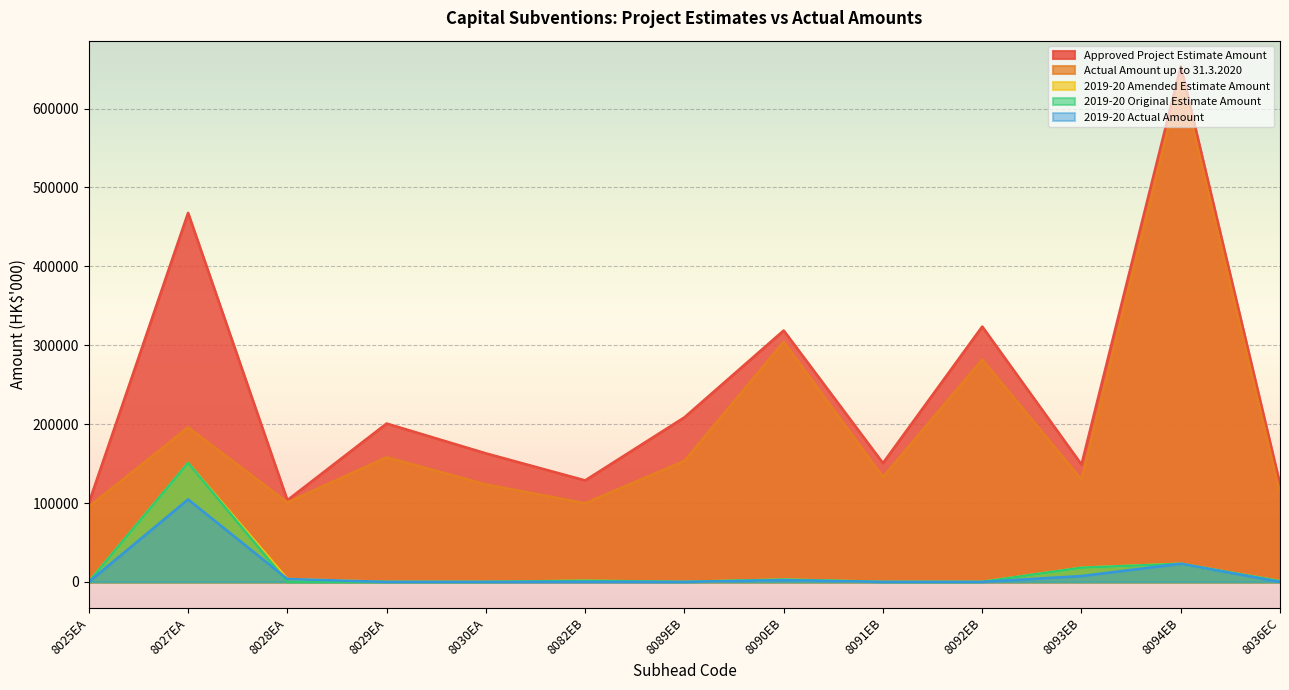

Is the value of Actual Amount up to 31.3.2020 at 8094EB greater than the value of Approved Project Estimate Amount at 8025EA?

Yes